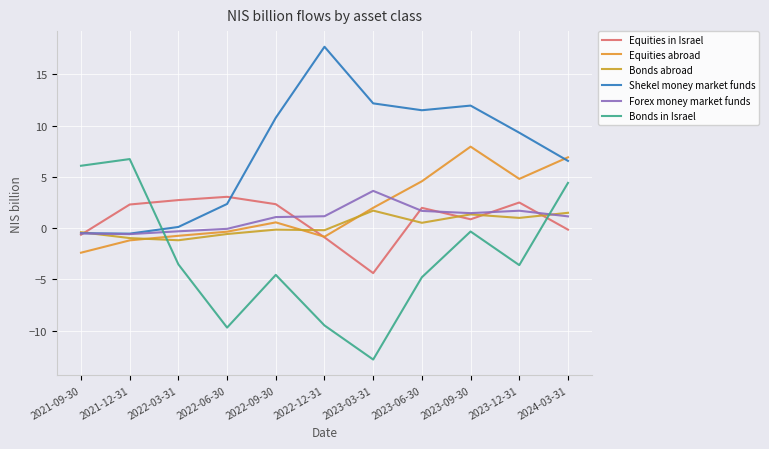

What is the difference between the maximum and second lowest values in the Forex money market funds series?

4.1